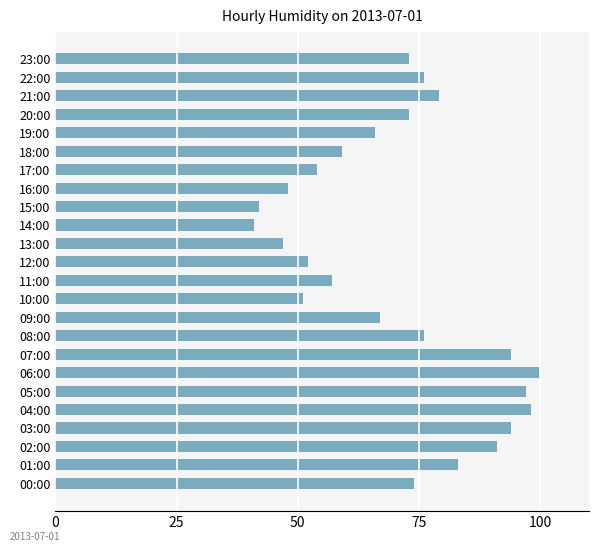

What is the greatest value displayed?

100